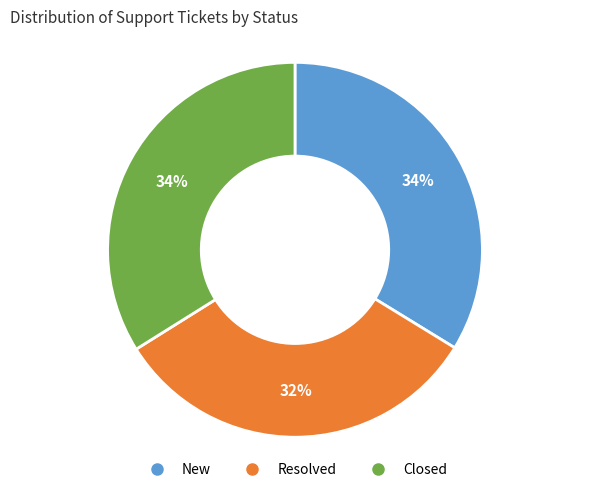

Between Resolved and New, which is larger?

New